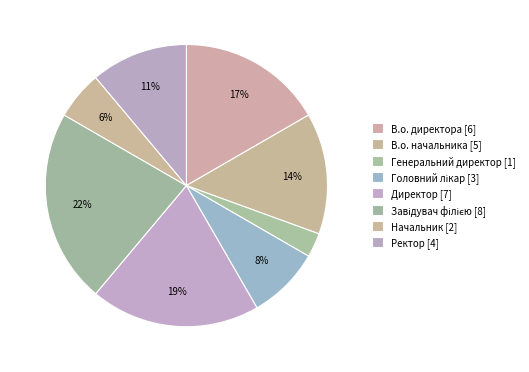

To the nearest percent, what portion does Генеральний директор represent?

3%